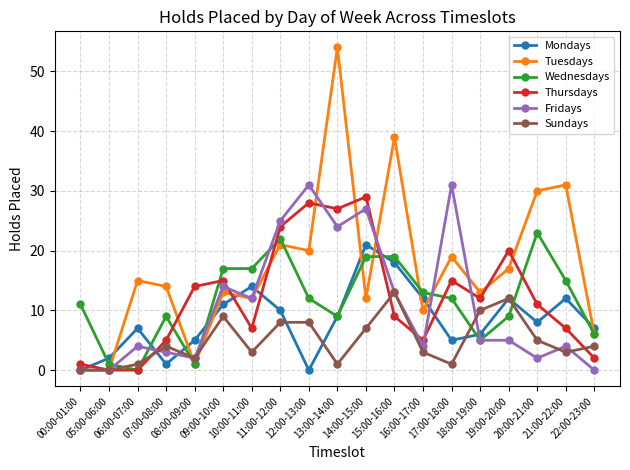

What is the average value of the Mondays series?

8